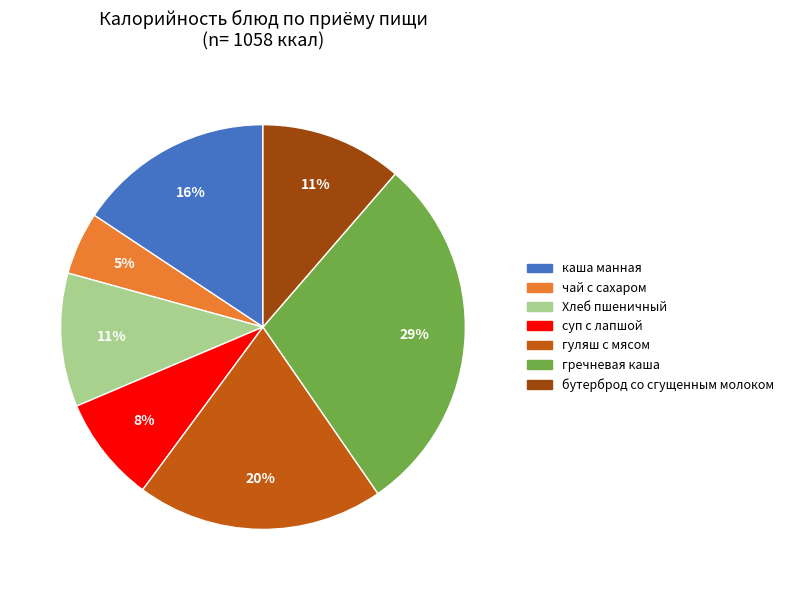

Do суп с лапшой and Хлеб пшеничный together represent more than half of the pie?

No